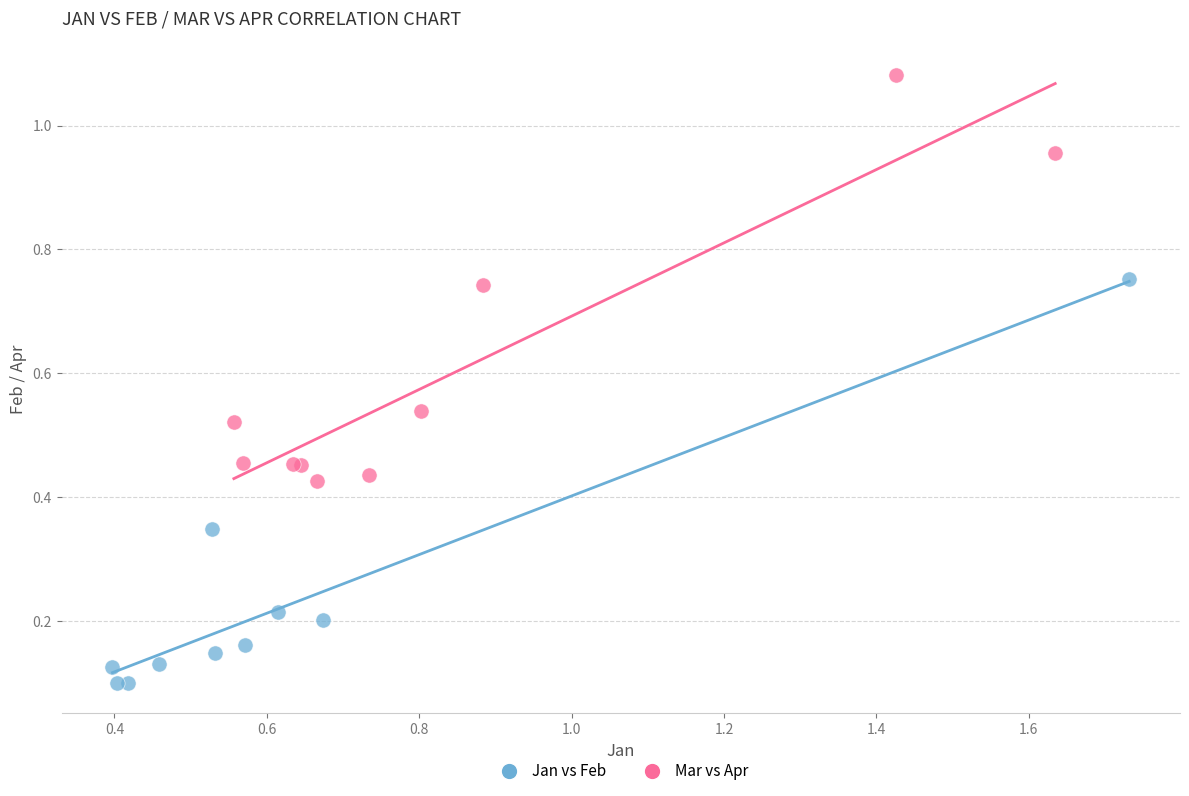

Which series reaches the minimum Y coordinate?

Jan vs Feb